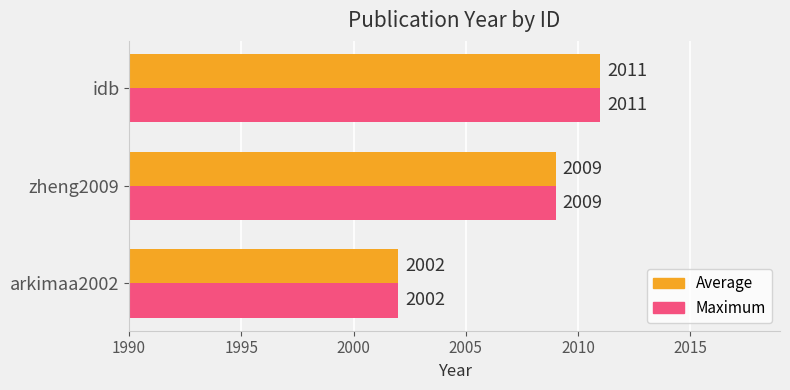

At which category is the sum across all series the highest?

idb